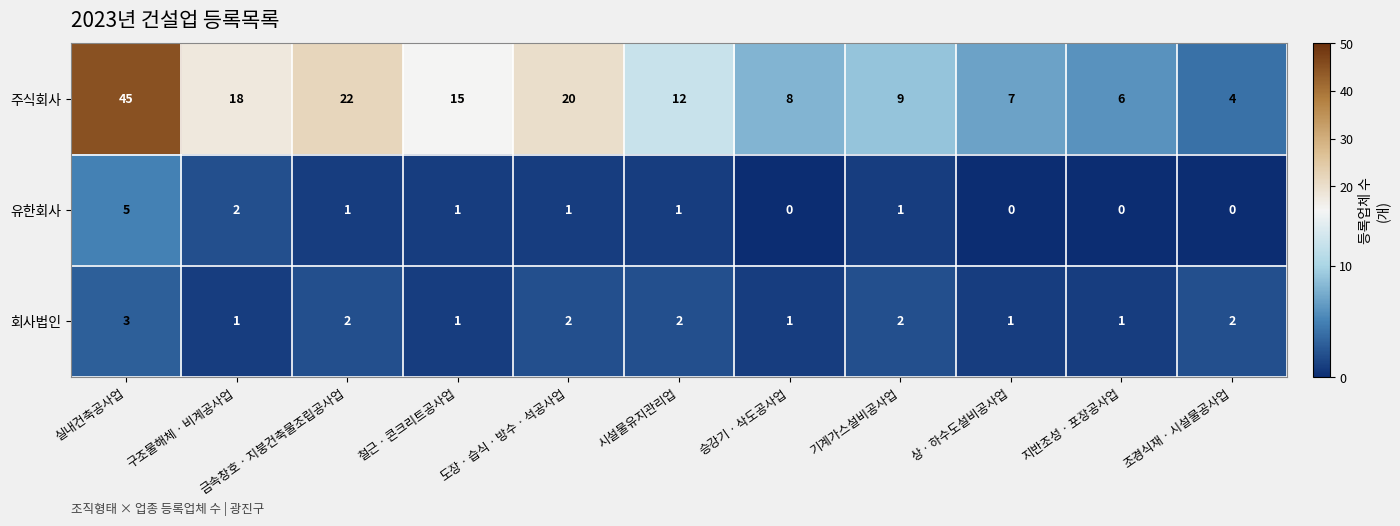

Rank the series by their maximum value, from highest to lowest.

주식회사, 유한회사, 회사법인